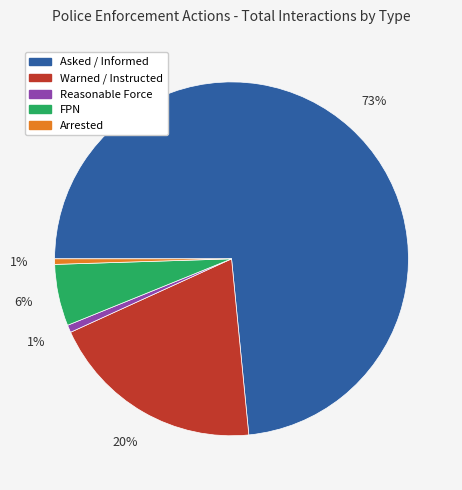

Does Arrested represent more than half of the total?

No